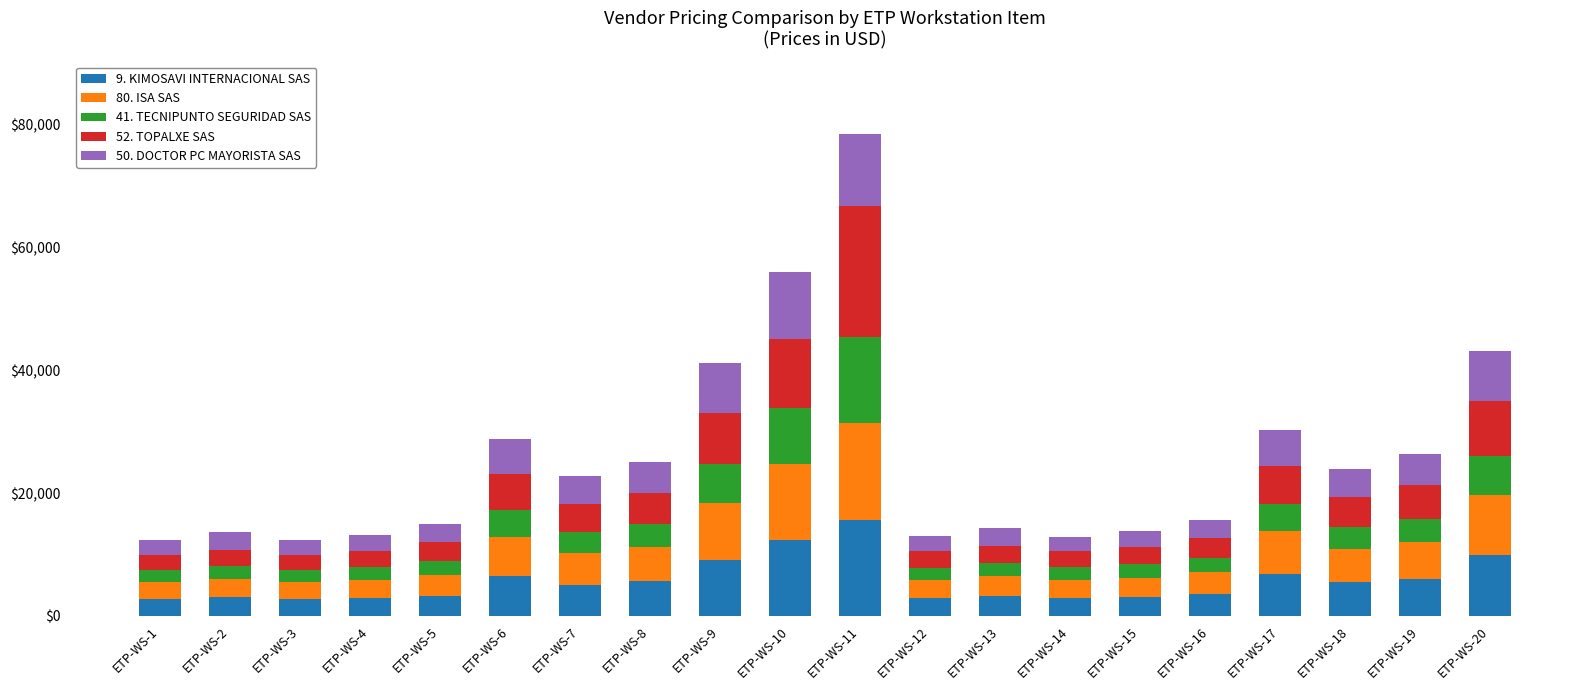

At which label does 9. KIMOSAVI INTERNACIONAL SAS reach its peak?

ETP-WS-11